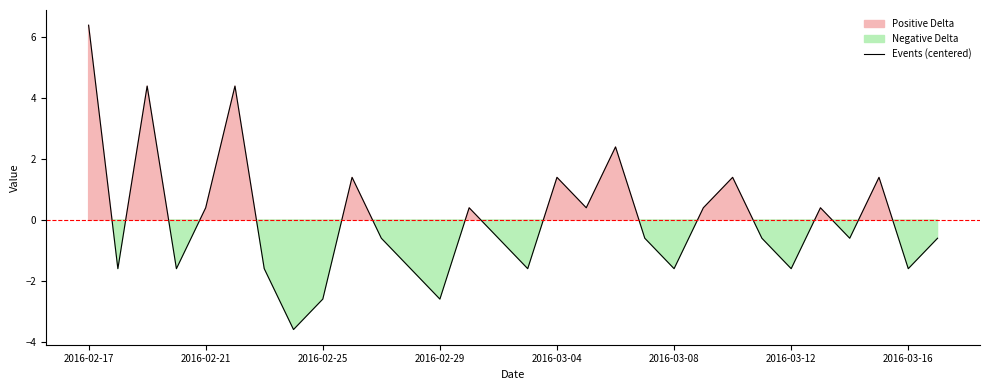

At which label does the data first exceed 0?

2016-02-17